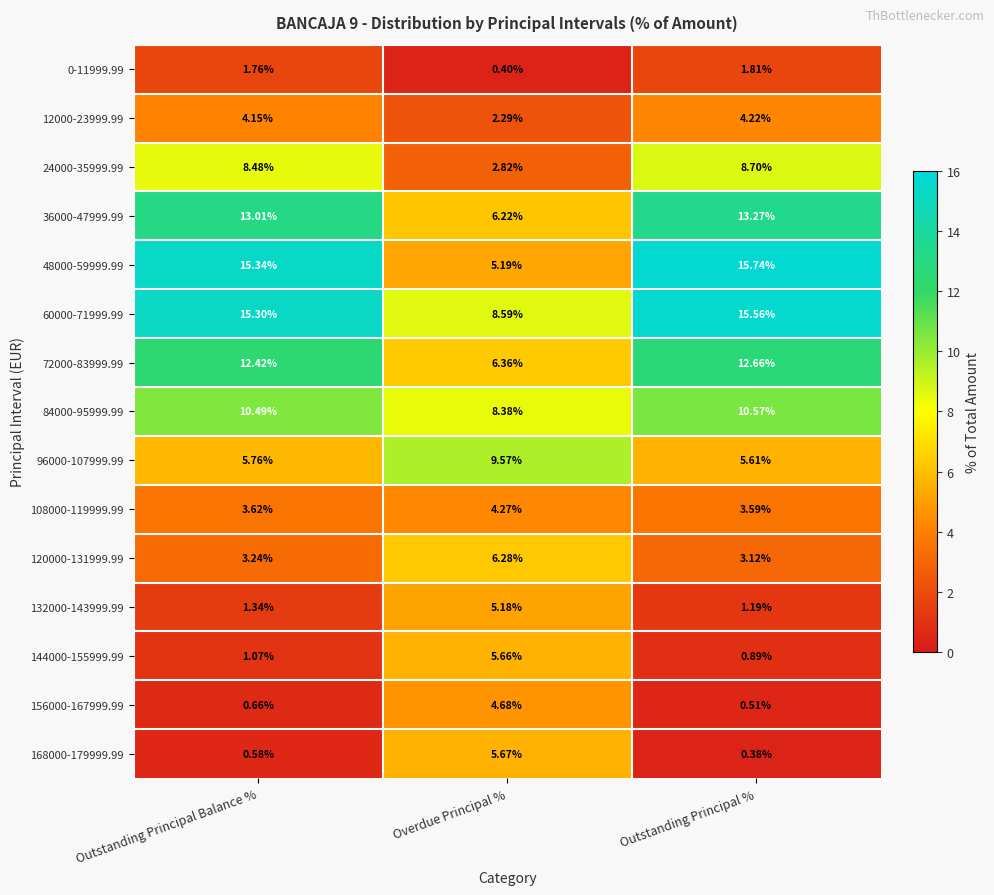

Is the value of 168000-179999.99 at Outstanding Principal % greater than the value of 60000-71999.99 at Outstanding Principal %?

No